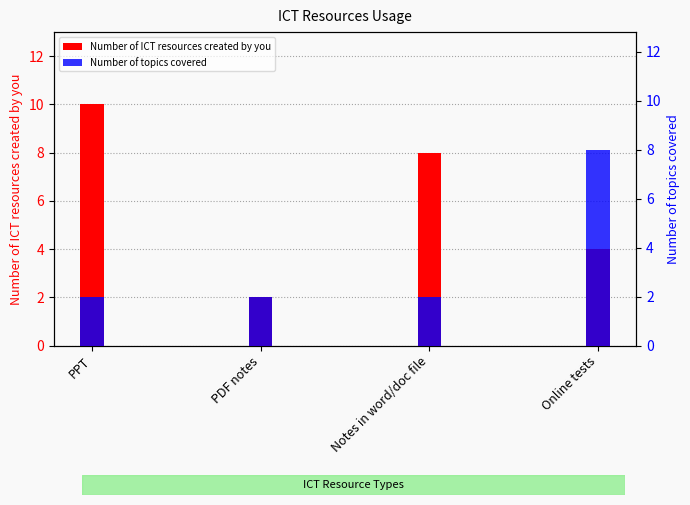

How many distinct data groups are displayed?

2